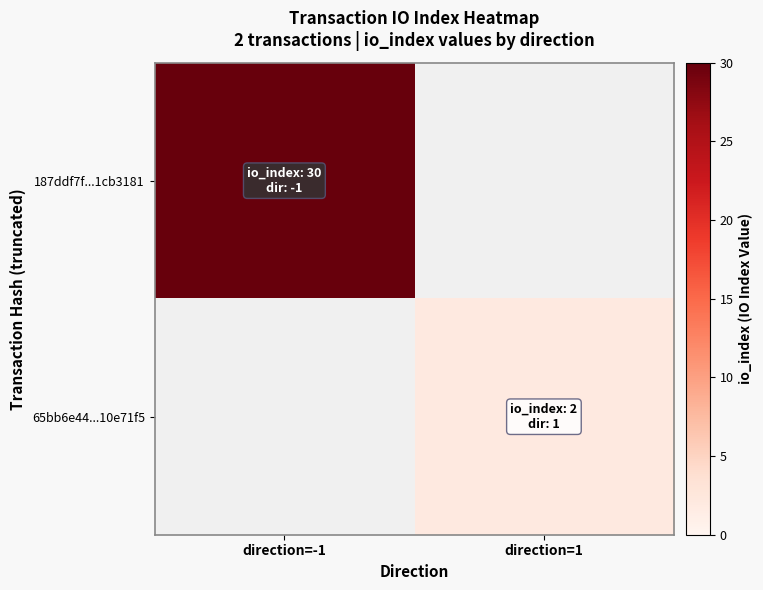

Which series changed the most between direction=-1 and direction=1?

187ddf7f...1cb3181